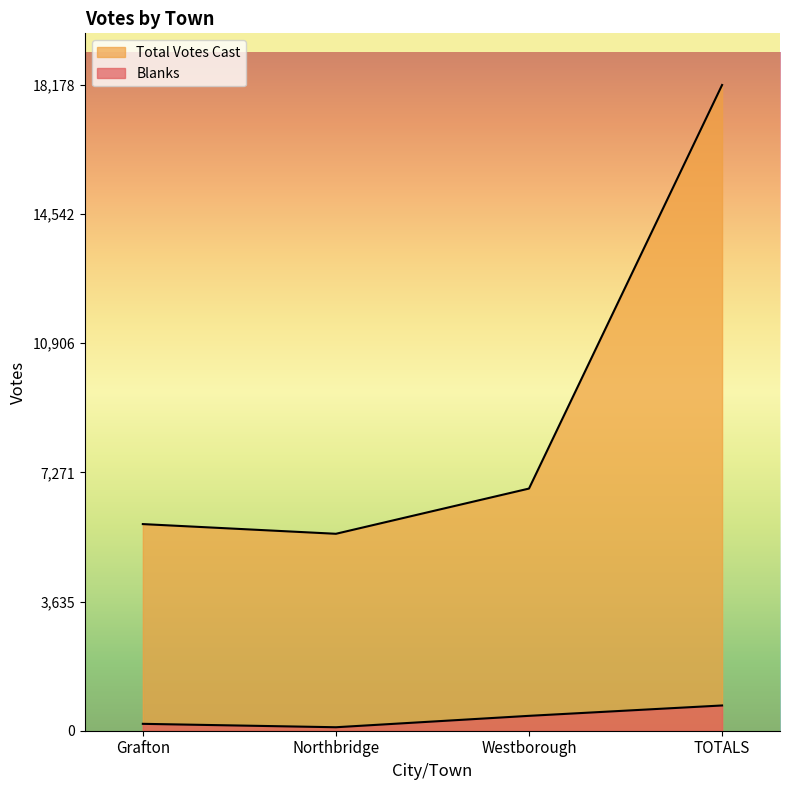

True or false: Total Votes Cast has a value of 6817 at Westborough.

True